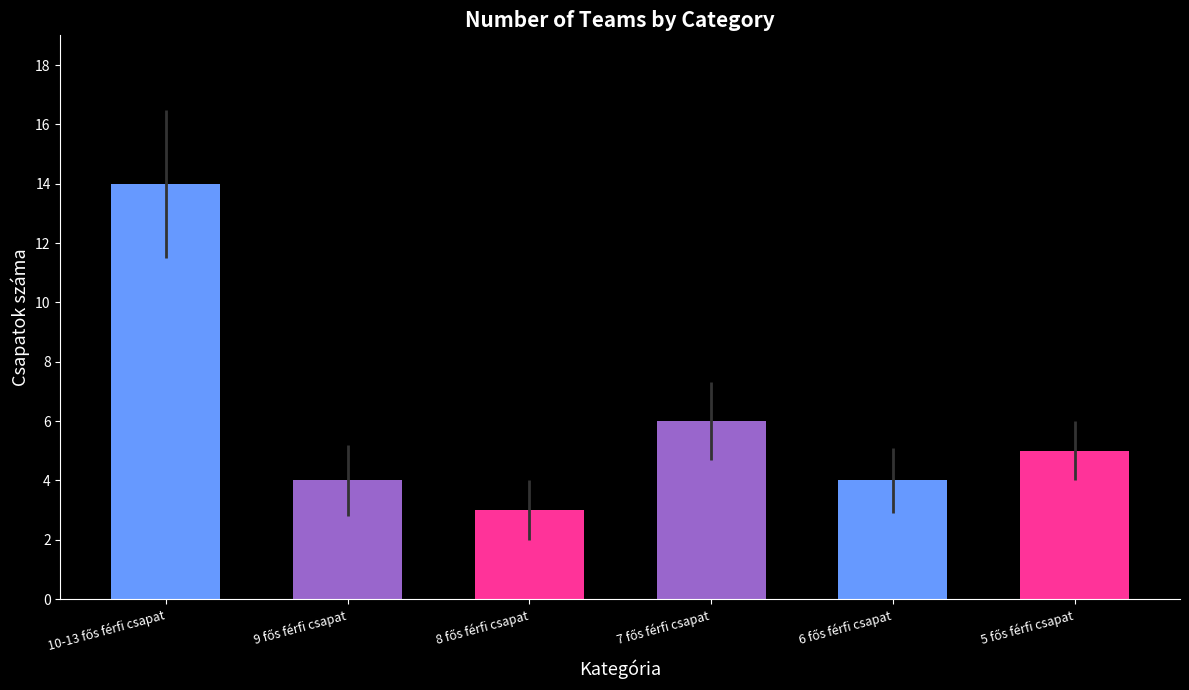

Reading left to right, list all the values displayed in this chart.

14	4	3	6	4	5